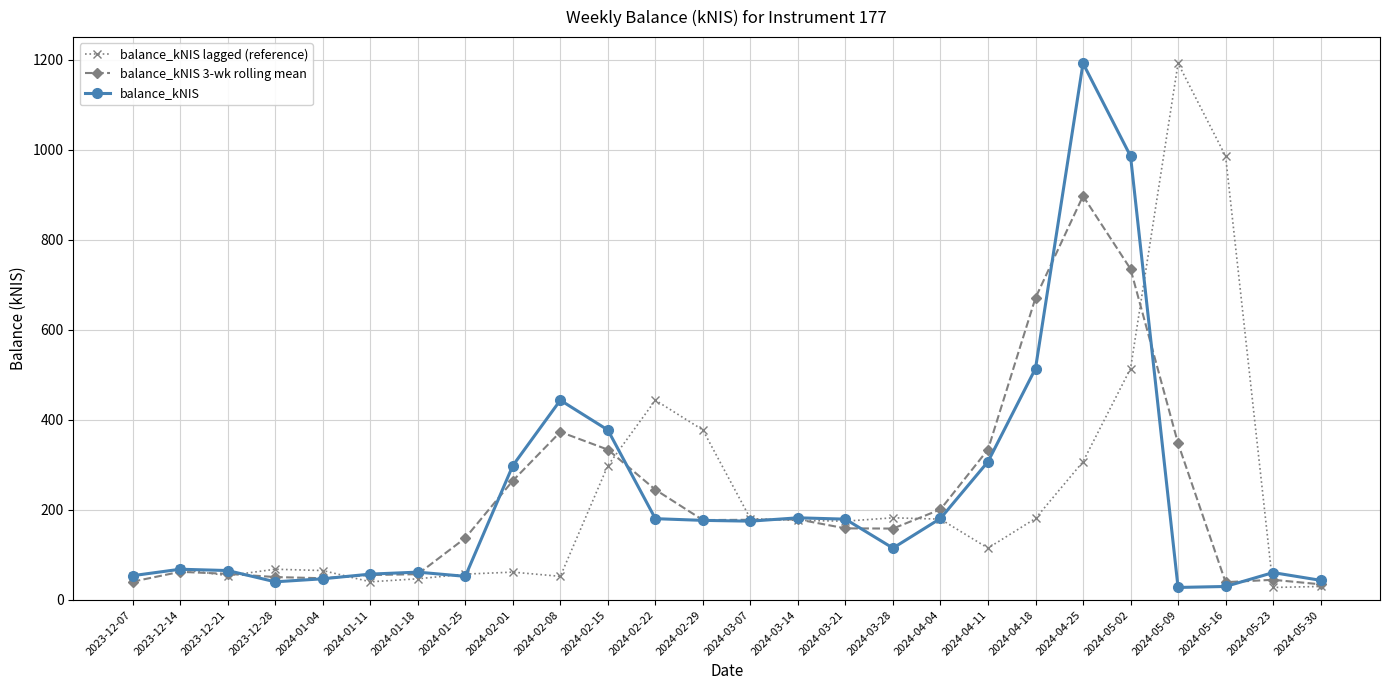

The value of balance_kNIS 3-wk rolling mean at 2024-03-14 is 179.0. True or false?

True